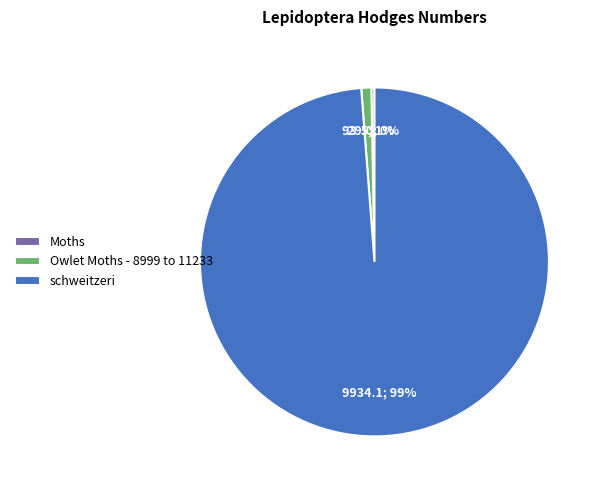

Which category has the biggest portion of the pie?

schweitzeri